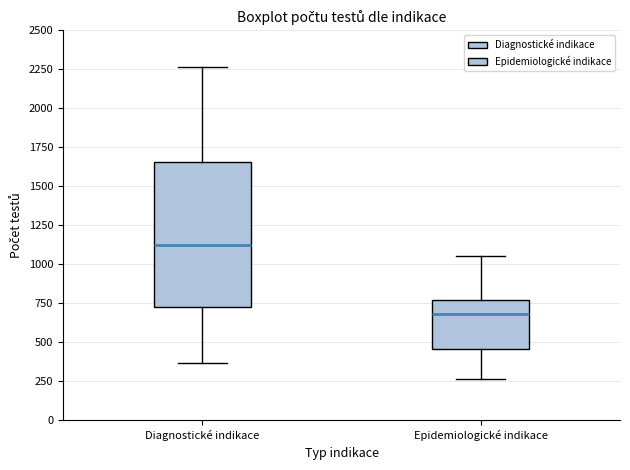

Reading left to right, transcribe this box plot: for each box, give where its median line is, the range the box spans, and where its two whiskers end, as read against the y-axis. The values are not printed on the chart, so give them approximately, as read against the axis.

Diagnostické indikace: median 1150, box 750 to 1650, whiskers 350 to 2250
Epidemiologické indikace: median 700, box 450 to 750, whiskers 250 to 1050